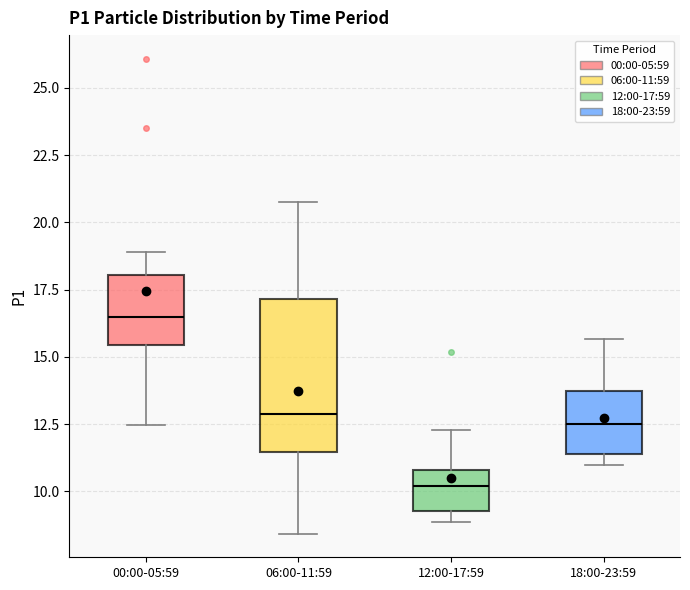

Which box is the tallest, from its lower edge to its upper edge?

06:00-11:59